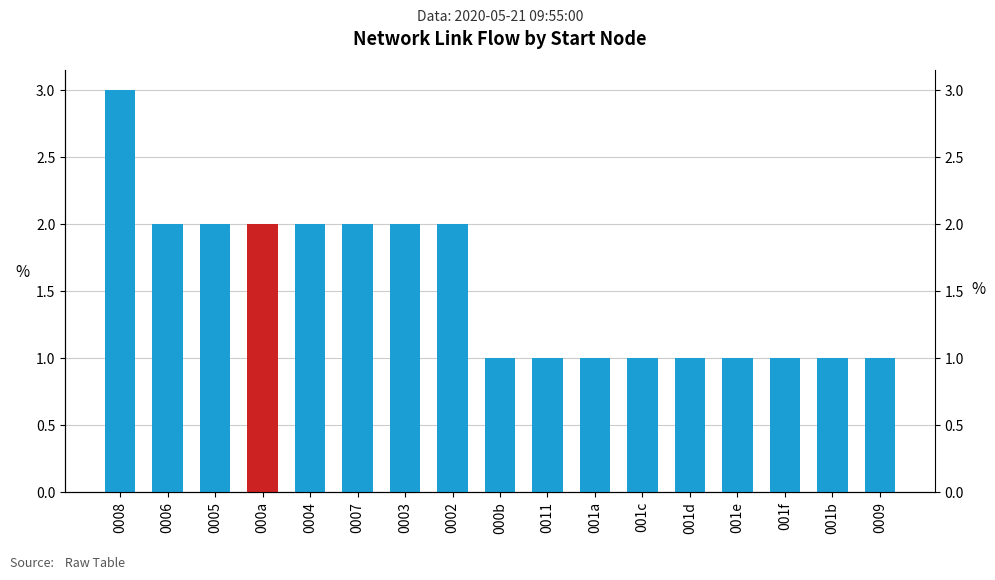

At which label is the value closest to 2?

0006